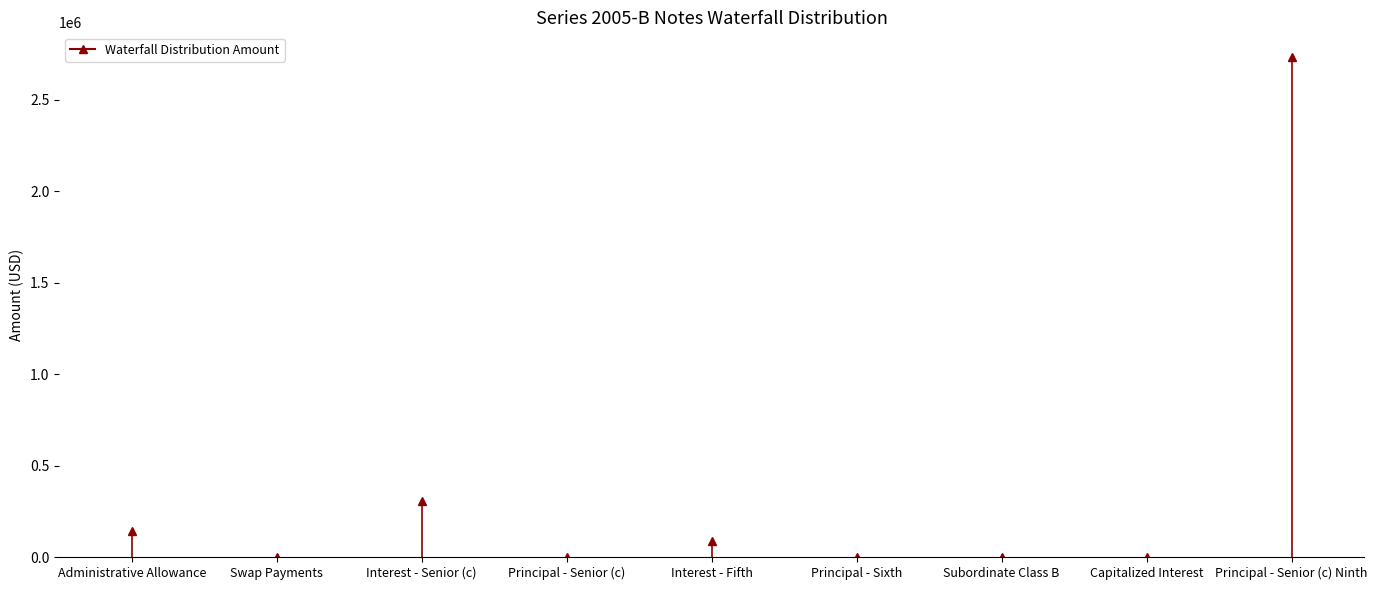

How many positive values are there?

4